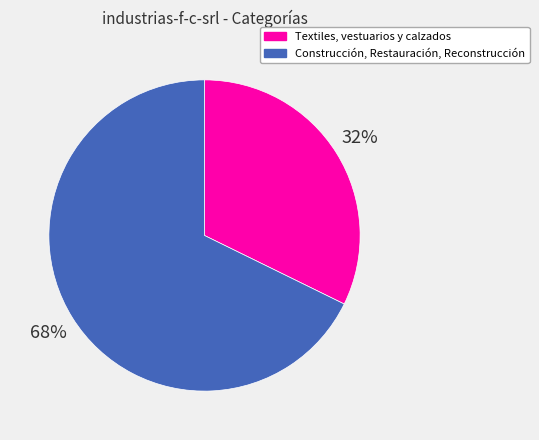

Which slice is the smallest?

Textiles, vestuarios y calzados